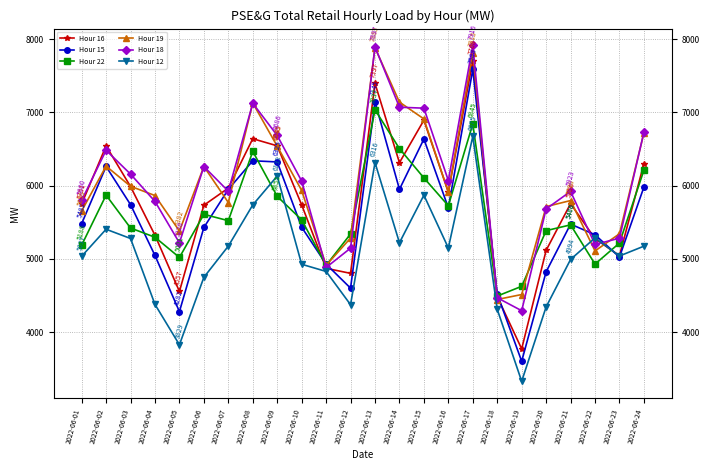

Reading left to right, transcribe all the data shown in this chart.

Hour 16: 2022-06-01=5751	2022-06-02=6544	2022-06-03=5989	2022-06-04=5324	2022-06-05=4557	2022-06-06=5734	2022-06-07=5968	2022-06-08=6642	2022-06-09=6545	2022-06-10=5739	2022-06-11=4873	2022-06-12=4804	2022-06-13=7397	2022-06-14=6315	2022-06-15=6895	2022-06-16=5913	2022-06-17=7708	2022-06-18=4486	2022-06-19=3773	2022-06-20=5118	2022-06-21=5756	2022-06-22=5278	2022-06-23=5045	2022-06-24=6302
Hour 15: 2022-06-01=5482	2022-06-02=6263	2022-06-03=5742	2022-06-04=5048	2022-06-05=4282	2022-06-06=5430	2022-06-07=5950	2022-06-08=6341	2022-06-09=6325	2022-06-10=5434	2022-06-11=4930	2022-06-12=4602	2022-06-13=7145	2022-06-14=5951	2022-06-15=6638	2022-06-16=5698	2022-06-17=7588	2022-06-18=4522	2022-06-19=3604	2022-06-20=4825	2022-06-21=5476	2022-06-22=5331	2022-06-23=5026	2022-06-24=5982
Hour 22: 2022-06-01=5188	2022-06-02=5872	2022-06-03=5423	2022-06-04=5297	2022-06-05=5021	2022-06-06=5610	2022-06-07=5523	2022-06-08=6469	2022-06-09=5855	2022-06-10=5535	2022-06-11=4913	2022-06-12=5342	2022-06-13=7037	2022-06-14=6507	2022-06-15=6107	2022-06-16=5727	2022-06-17=6845	2022-06-18=4494	2022-06-19=4627	2022-06-20=5387	2022-06-21=5466	2022-06-22=4930	2022-06-23=5218	2022-06-24=6212
Hour 19: 2022-06-01=5655	2022-06-02=6268	2022-06-03=5993	2022-06-04=5866	2022-06-05=5382	2022-06-06=6263	2022-06-07=5771	2022-06-08=7129	2022-06-09=6540	2022-06-10=5936	2022-06-11=4913	2022-06-12=5286	2022-06-13=7883	2022-06-14=7142	2022-06-15=6912	2022-06-16=5913	2022-06-17=7815	2022-06-18=4447	2022-06-19=4515	2022-06-20=5715	2022-06-21=5798	2022-06-22=5110	2022-06-23=5344	2022-06-24=6722
Hour 18: 2022-06-01=5800	2022-06-02=6484	2022-06-03=6159	2022-06-04=5786	2022-06-05=5220	2022-06-06=6262	2022-06-07=5925	2022-06-08=7126	2022-06-09=6686	2022-06-10=6064	2022-06-11=4884	2022-06-12=5148	2022-06-13=7897	2022-06-14=7072	2022-06-15=7059	2022-06-16=6071	2022-06-17=7916	2022-06-18=4471	2022-06-19=4294	2022-06-20=5683	2022-06-21=5923	2022-06-22=5198	2022-06-23=5284	2022-06-24=6731
Hour 12: 2022-06-01=5037	2022-06-02=5406	2022-06-03=5280	2022-06-04=4380	2022-06-05=3829	2022-06-06=4750	2022-06-07=5176	2022-06-08=5738	2022-06-09=6133	2022-06-10=4928	2022-06-11=4830	2022-06-12=4376	2022-06-13=6316	2022-06-14=5222	2022-06-15=5871	2022-06-16=5151	2022-06-17=6675	2022-06-18=4313	2022-06-19=3330	2022-06-20=4346	2022-06-21=4994	2022-06-22=5288	2022-06-23=5041	2022-06-24=5175